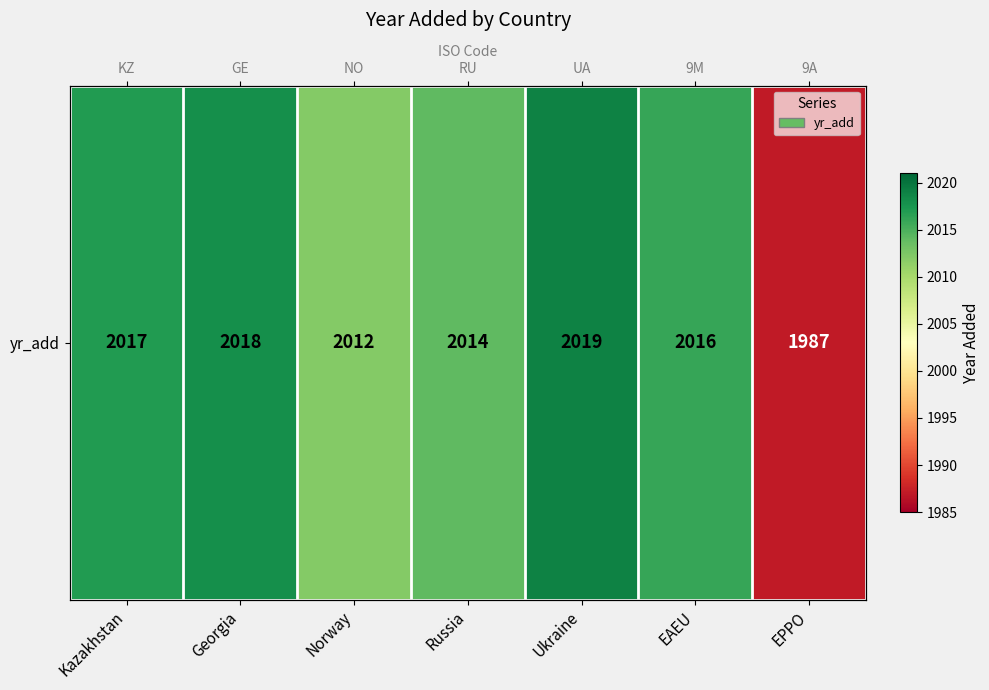

Rank the categories by value from highest to lowest.

Ukraine, Georgia, Kazakhstan, EAEU, Russia, Norway, EPPO